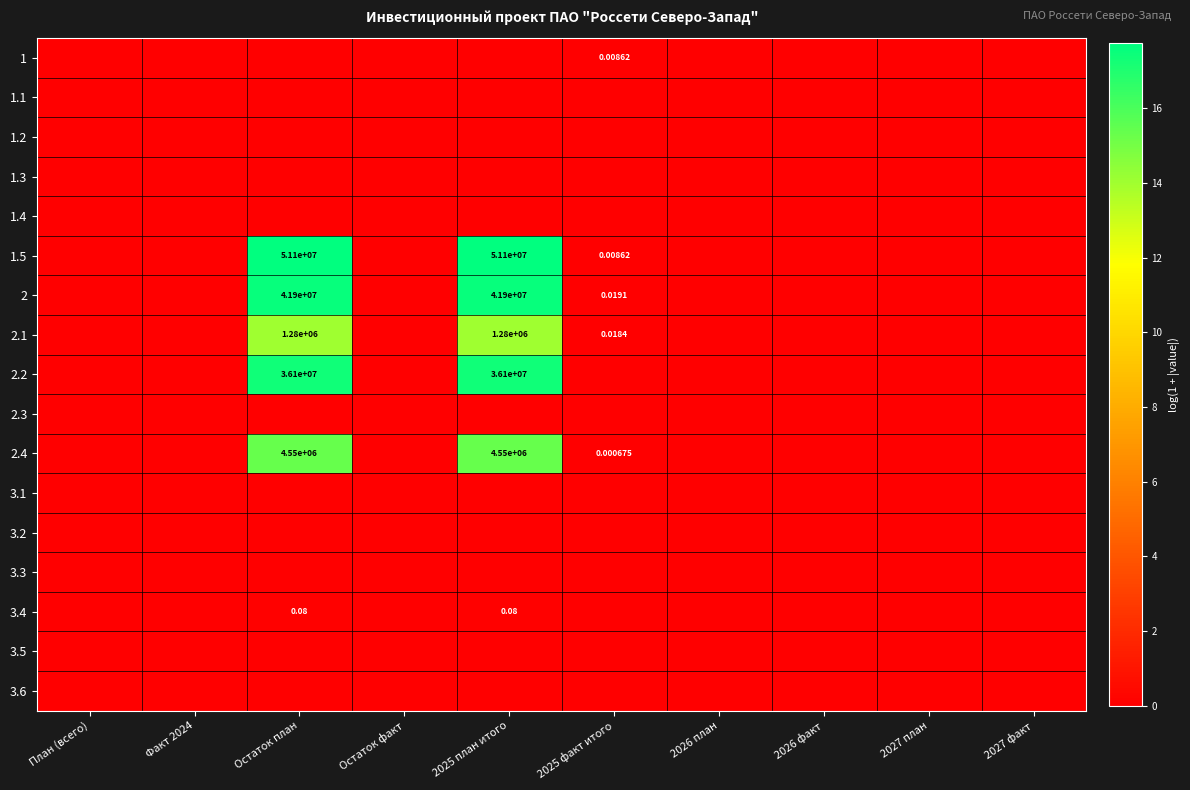

True or false: 1.2 has a value of 0.0 at Остаток план.

True